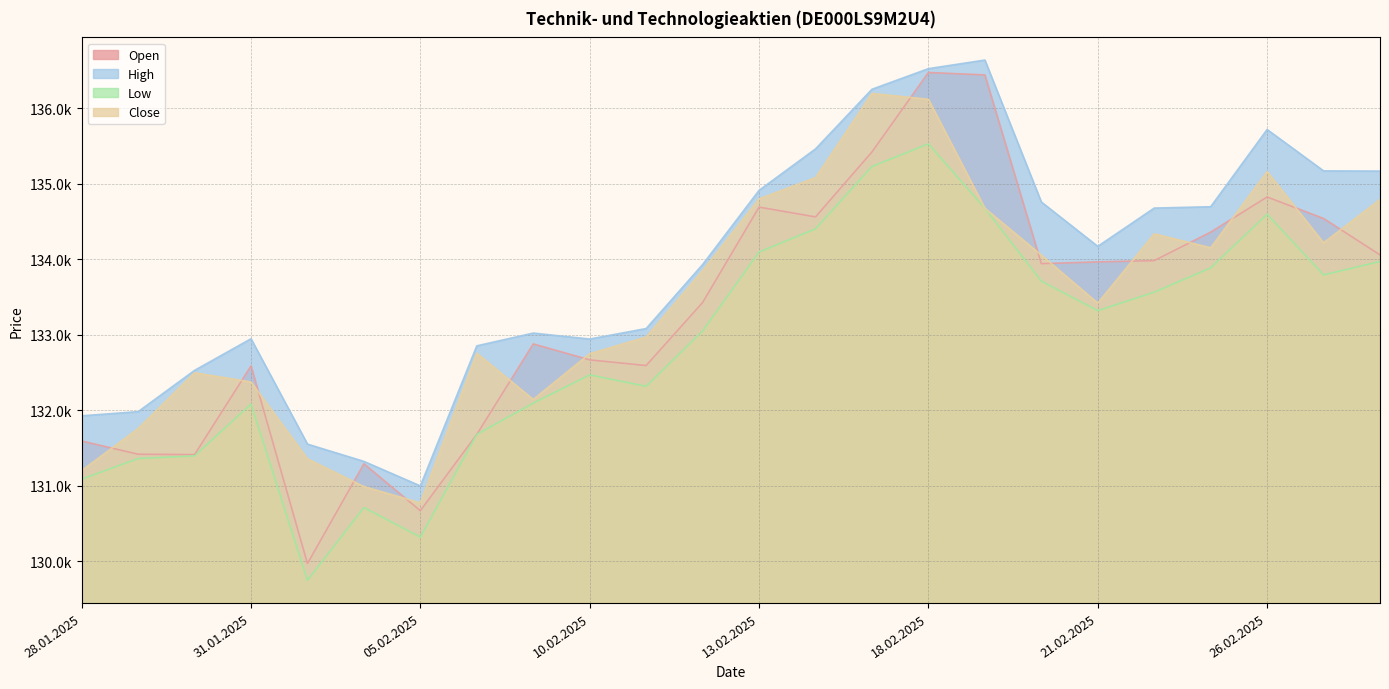

What is the label of the 23rd point from the left?

27.02.2025